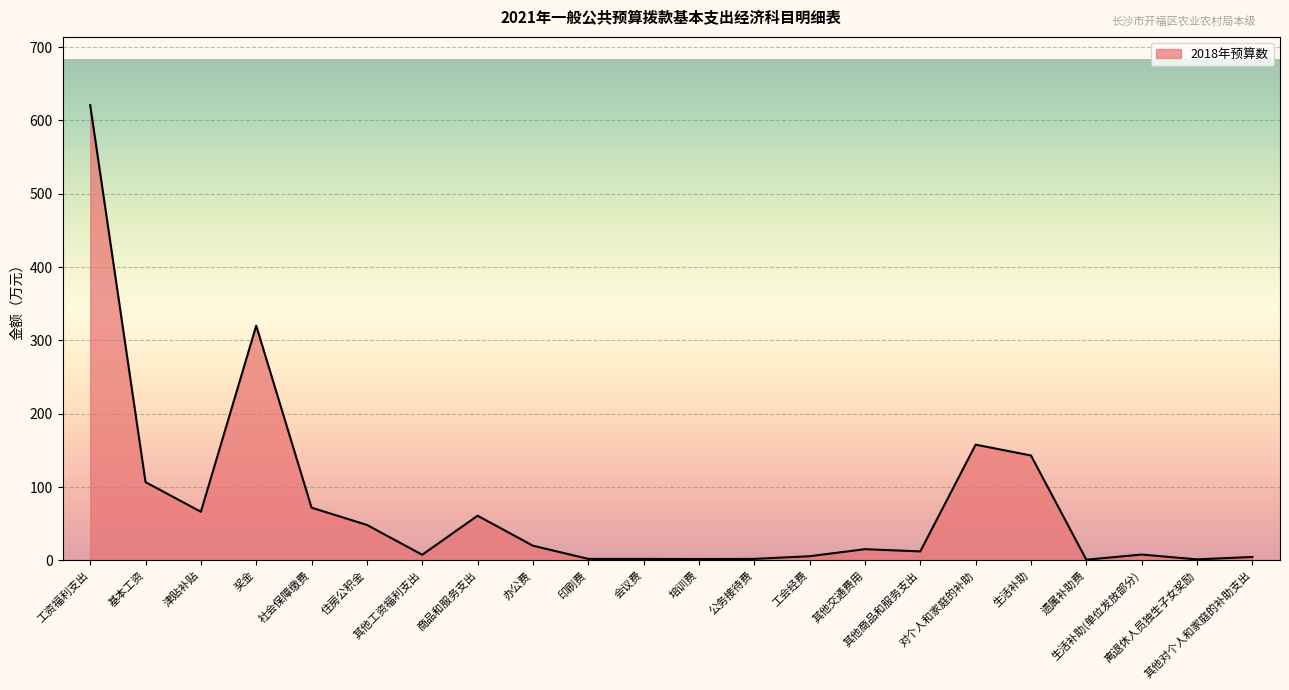

Approximately how many times larger is the value at 生活补助 compared to 培训费?

79.4